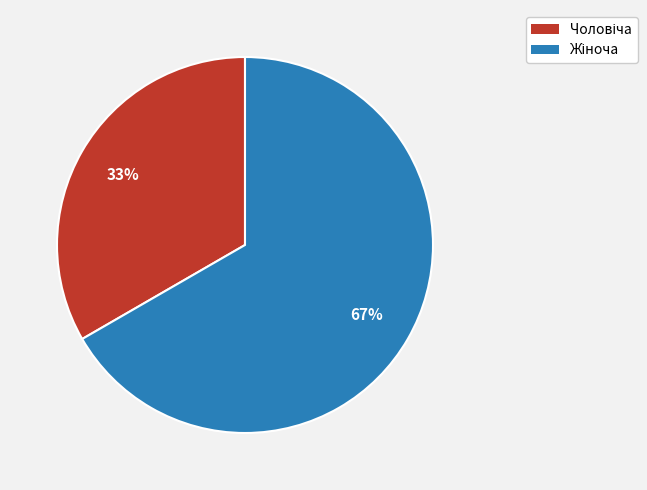

To the nearest percent, what is the average slice percentage?

50%